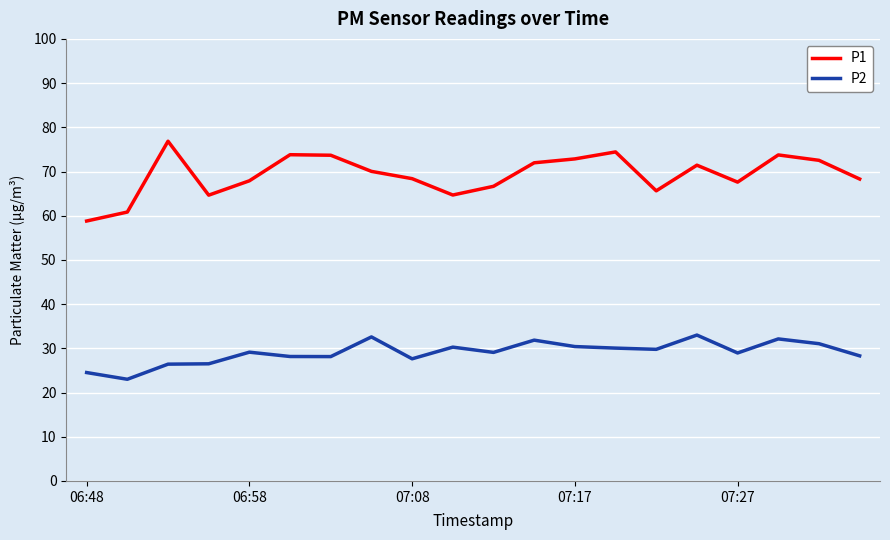

True or false: P1 and P2 cross at least once.

False